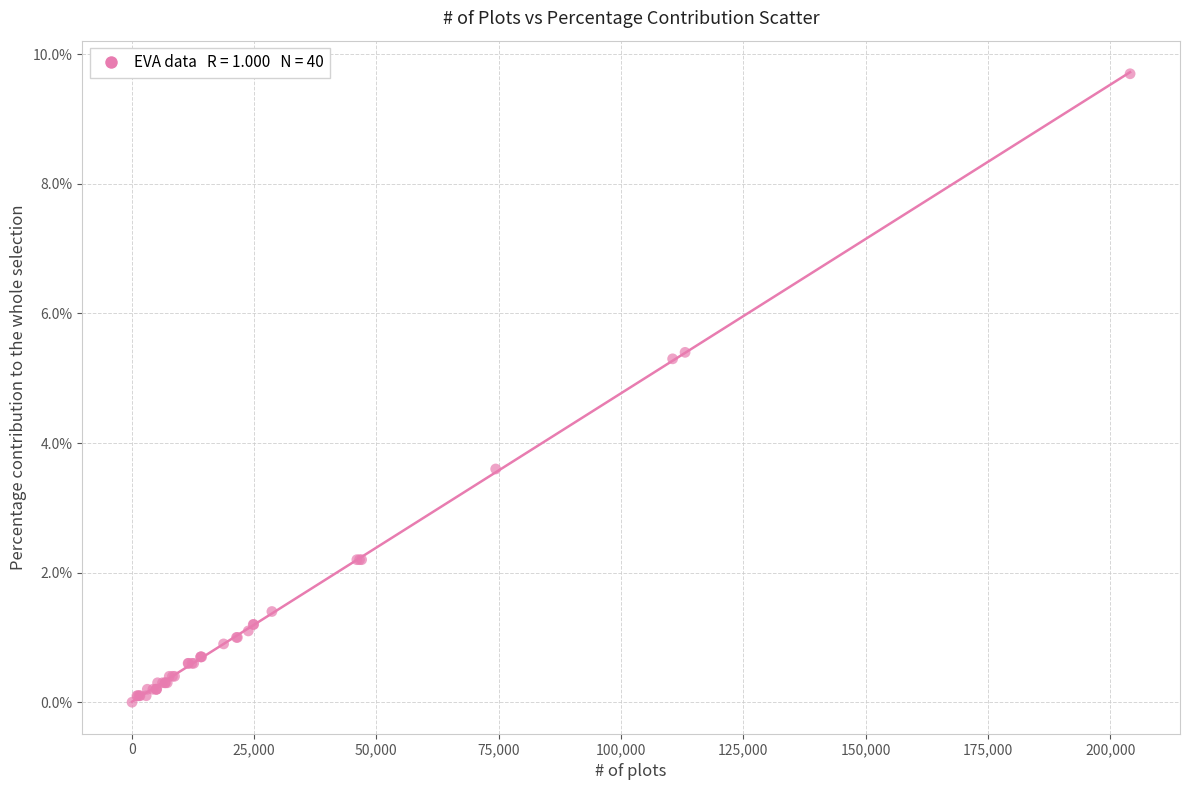

What Y value in the scatter plot is closest to 4?

3.6